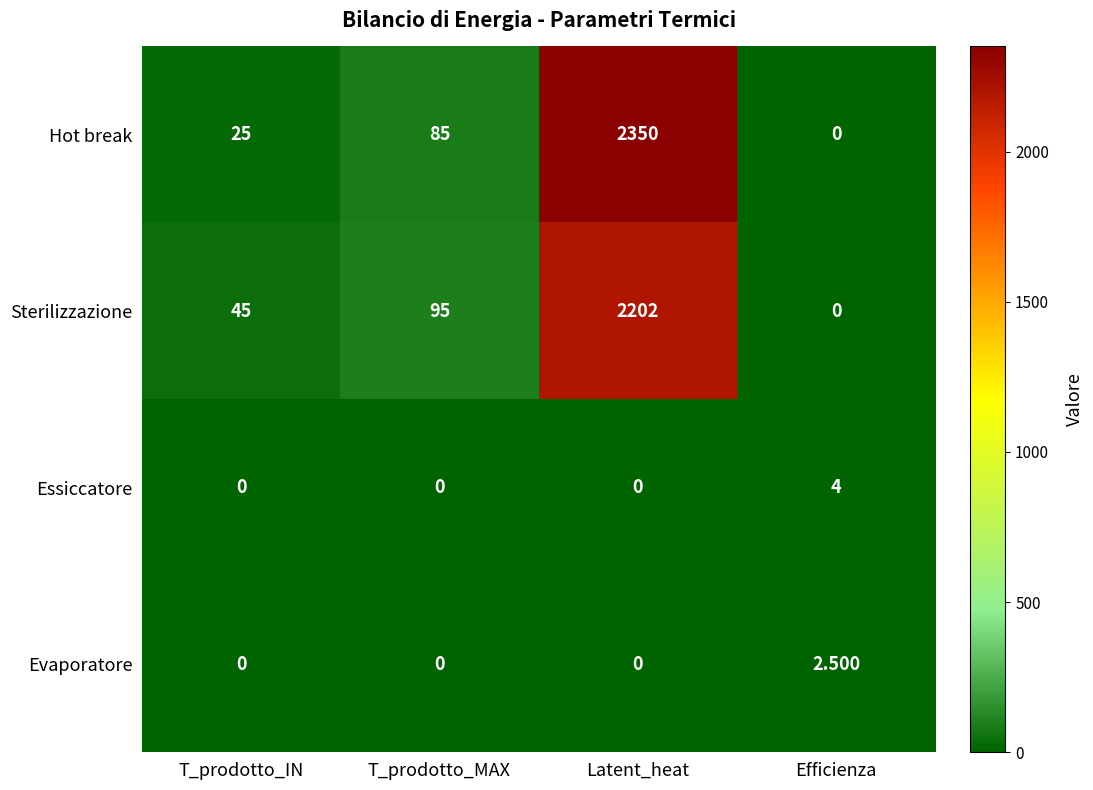

At which category is the sum across all series the highest?

Latent_heat